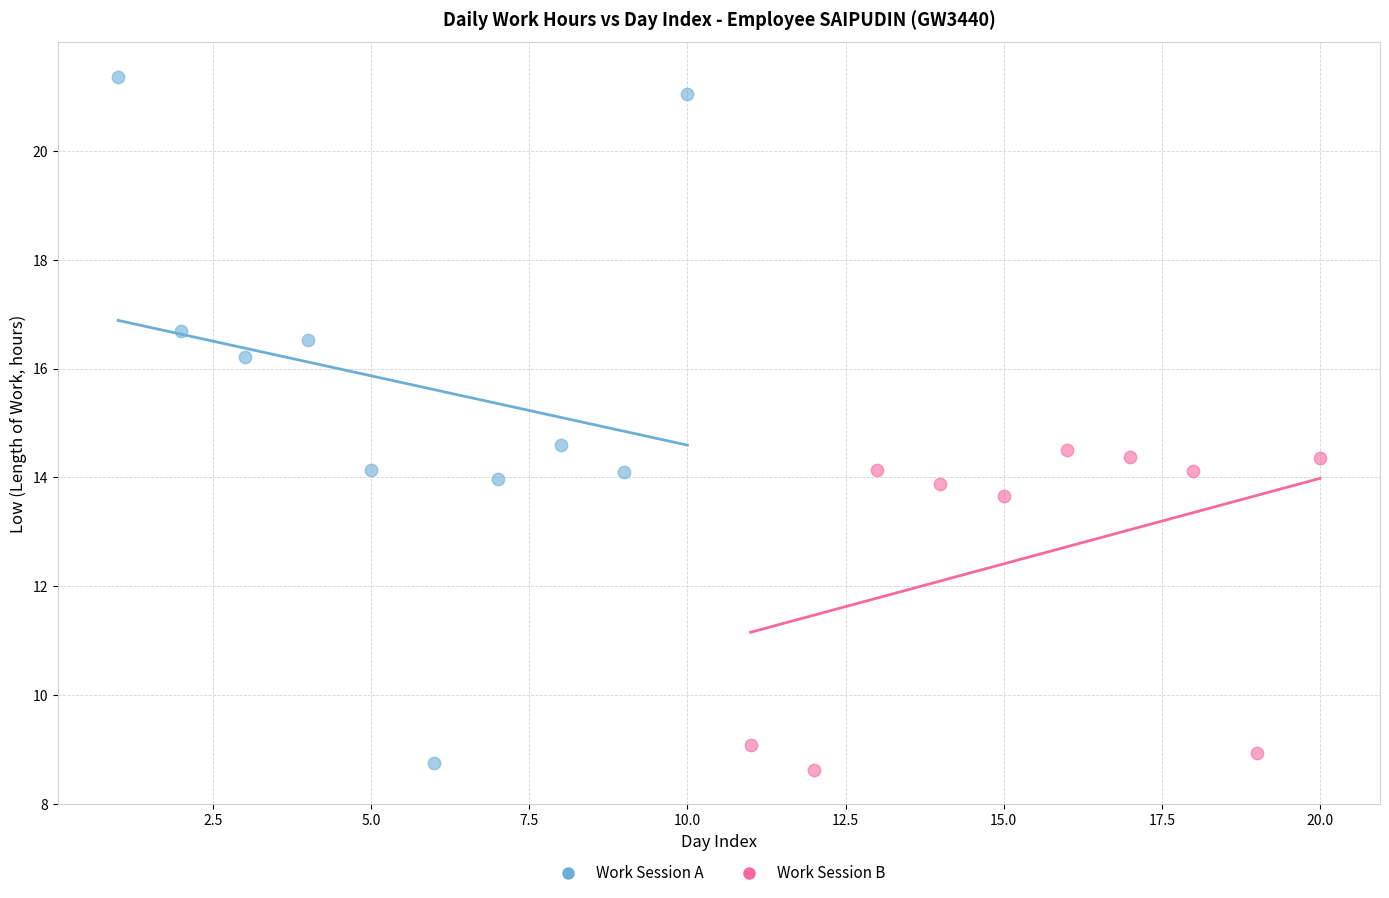

What are all the series names shown in the legend?

Work Session A, Work Session B